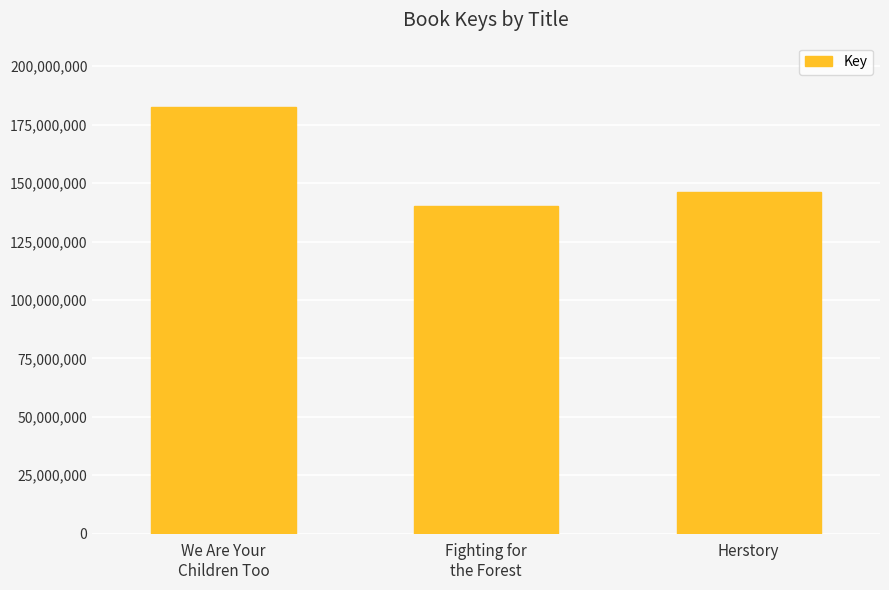

Reading left to right, list all the values displayed in this chart.

We Are Your
Children Too=182691926	Fighting for
the Forest=140145620	Herstory=146343027